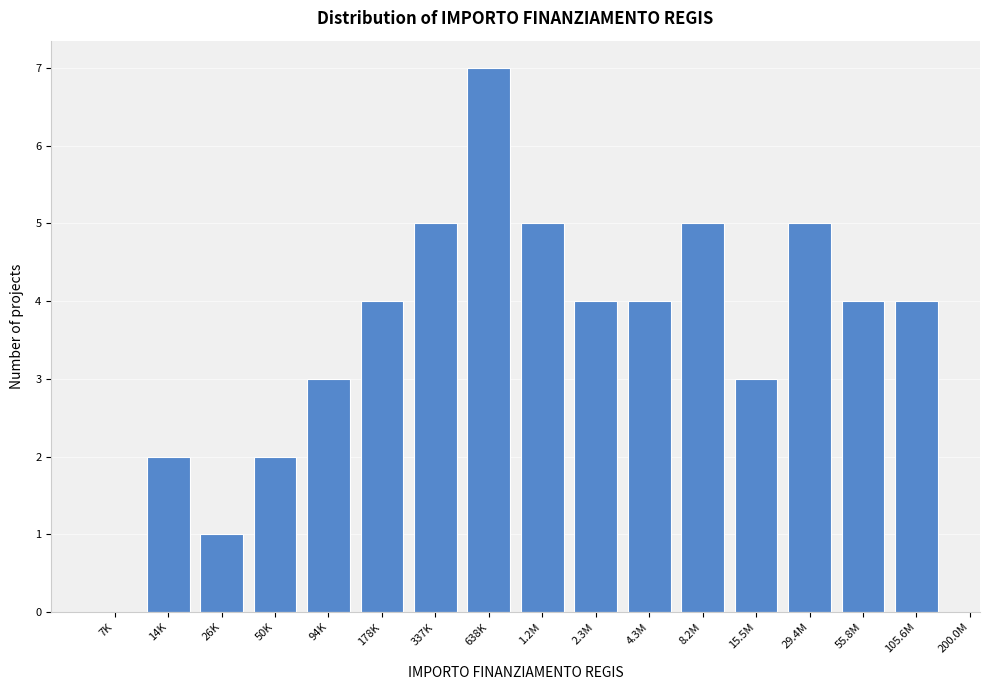

Reading left to right, extract all data points from this chart.

7K=0	14K=2	26K=1	50K=2	94K=3	178K=4	337K=5	638K=7	1.2M=5	2.3M=4	4.3M=4	8.2M=5	15.5M=3	29.4M=5	55.8M=4	105.6M=4